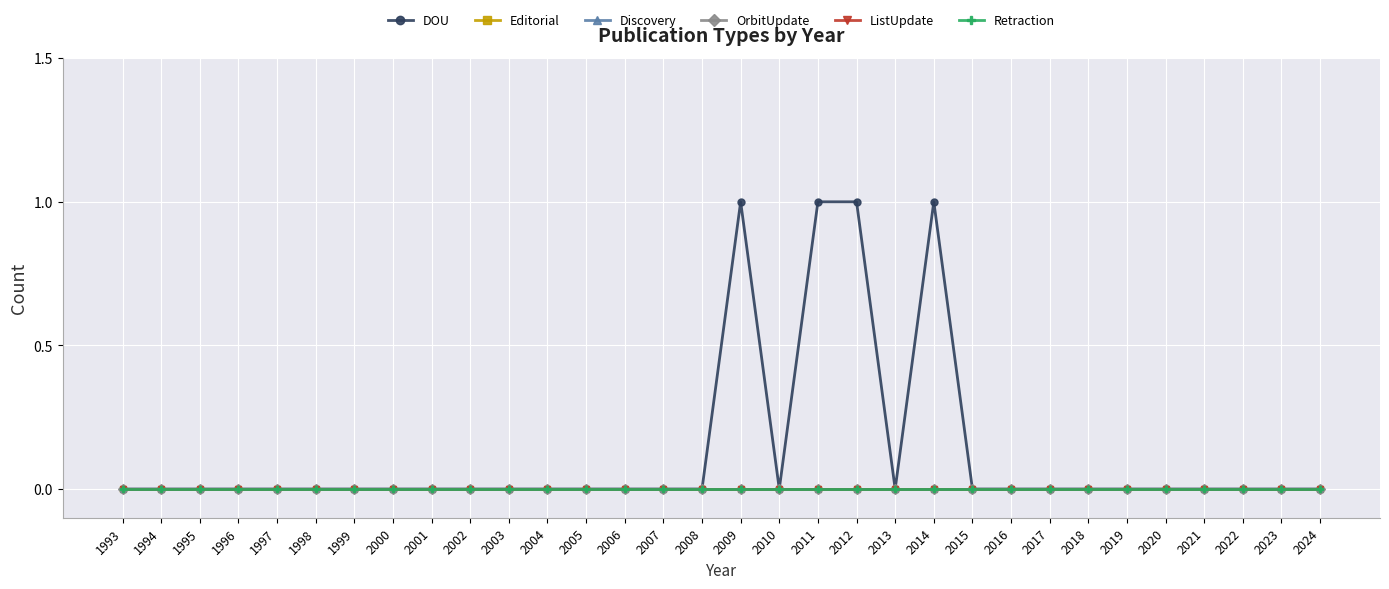

Which category has the lowest value in the OrbitUpdate series?

1993